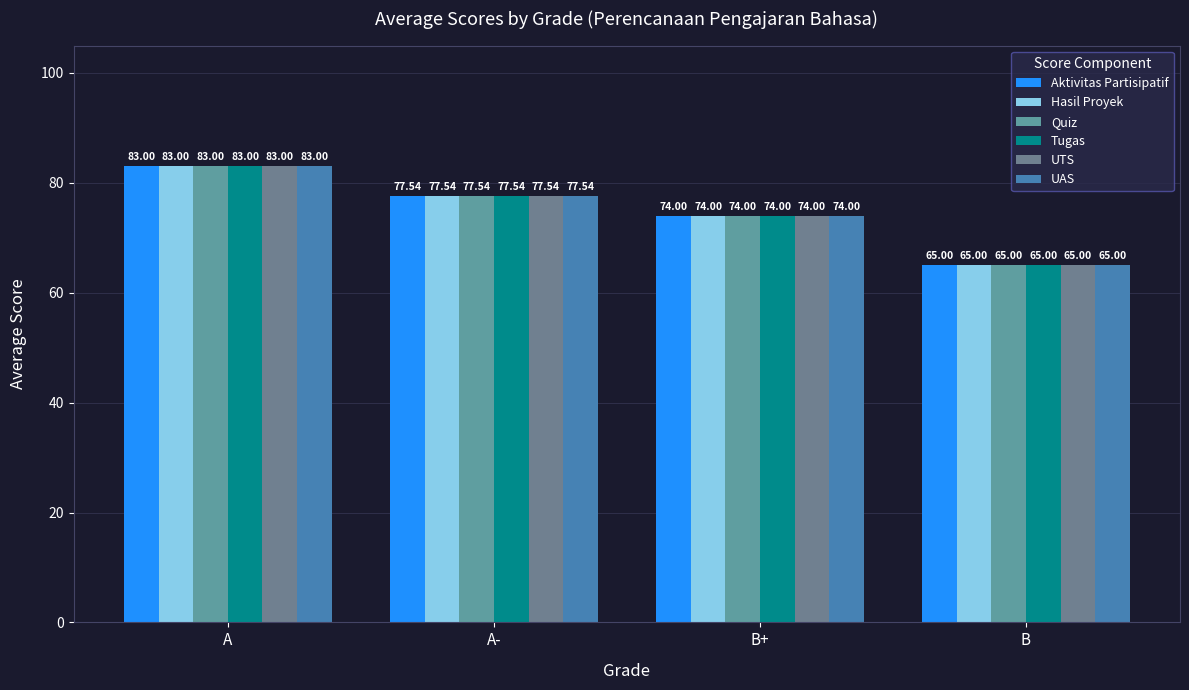

The UTS series shows 77.5 at A-. True or false?

True